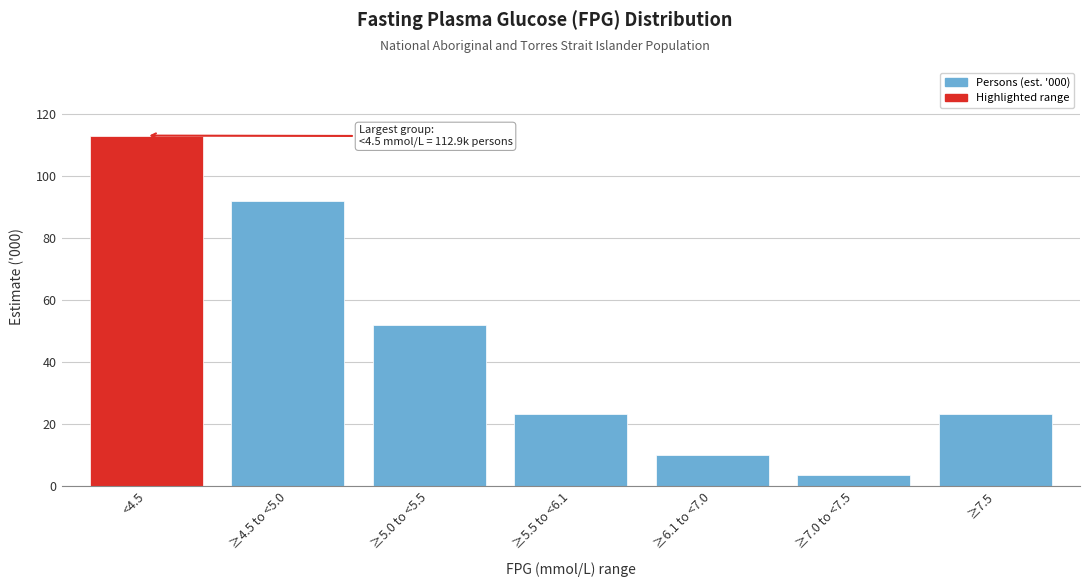

Reading right to left, extract all data points from this chart.

23.3	3.6	10.2	23.3	51.9	91.8	112.9